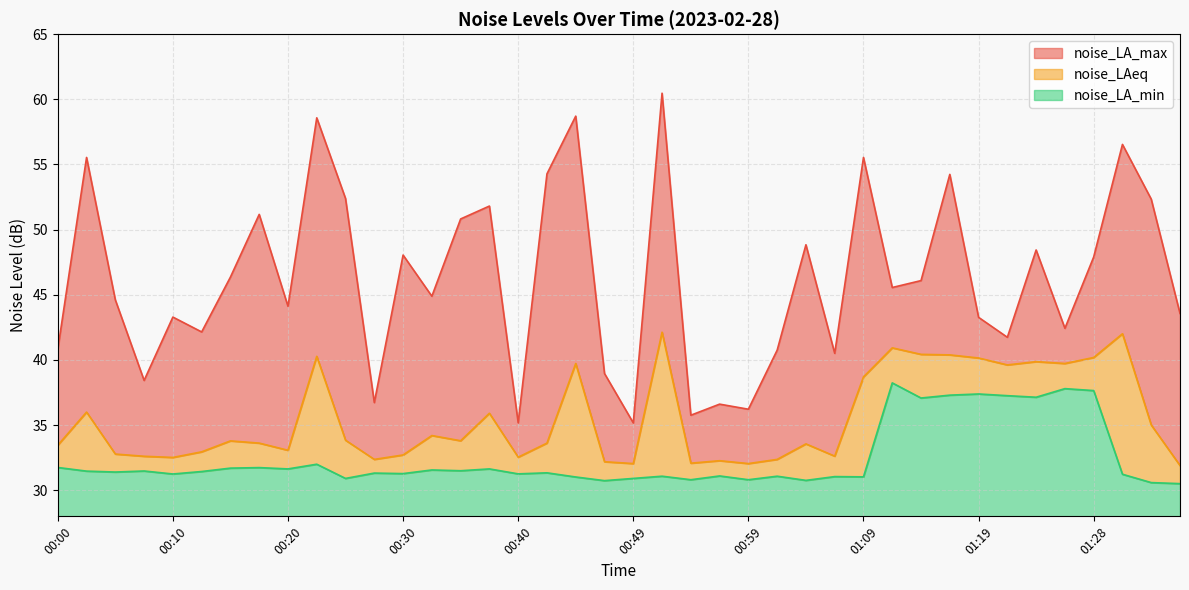

What is the average value of the noise_LA_max series?

46.2